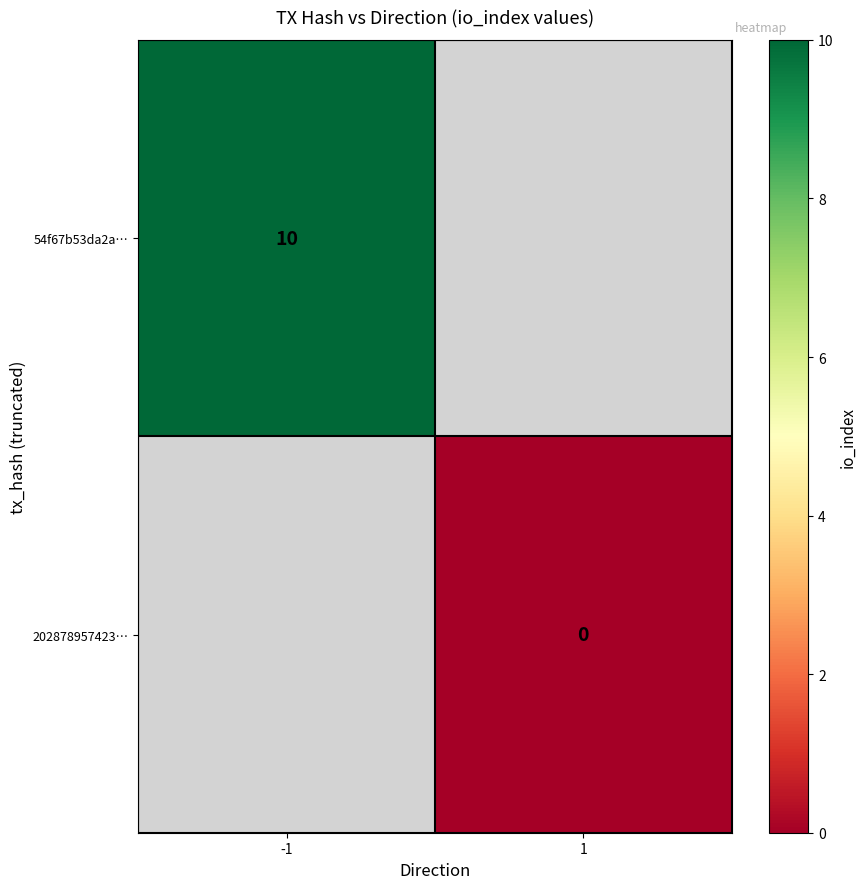

The 54f67b53da2a… series shows 14 at -1. True or false?

False